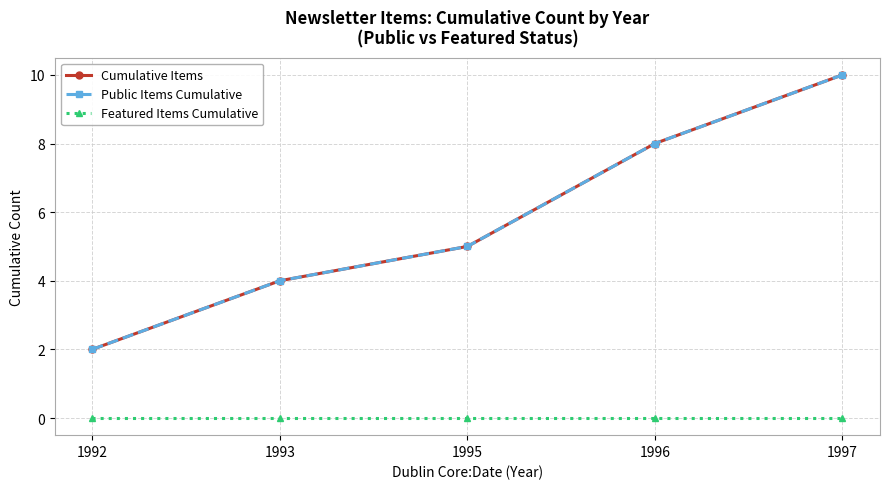

What value does the Public Items Cumulative series have at 1996?

8